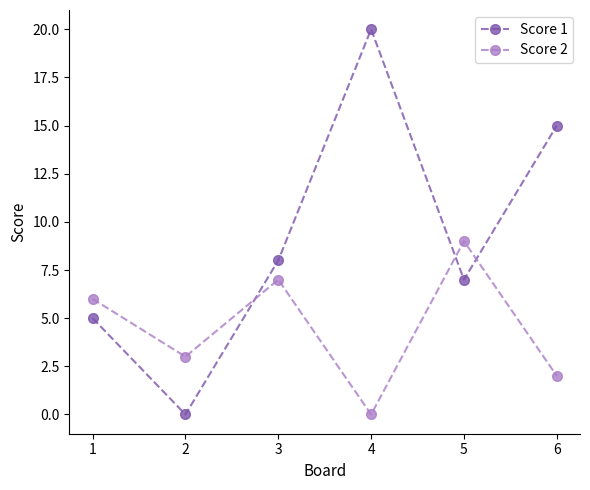

What is the difference between the maximum and second lowest values in the Score 2 series?

7